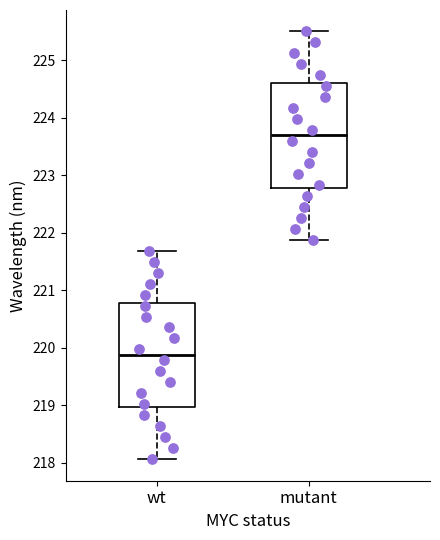

Which box's median line is the highest?

mutant